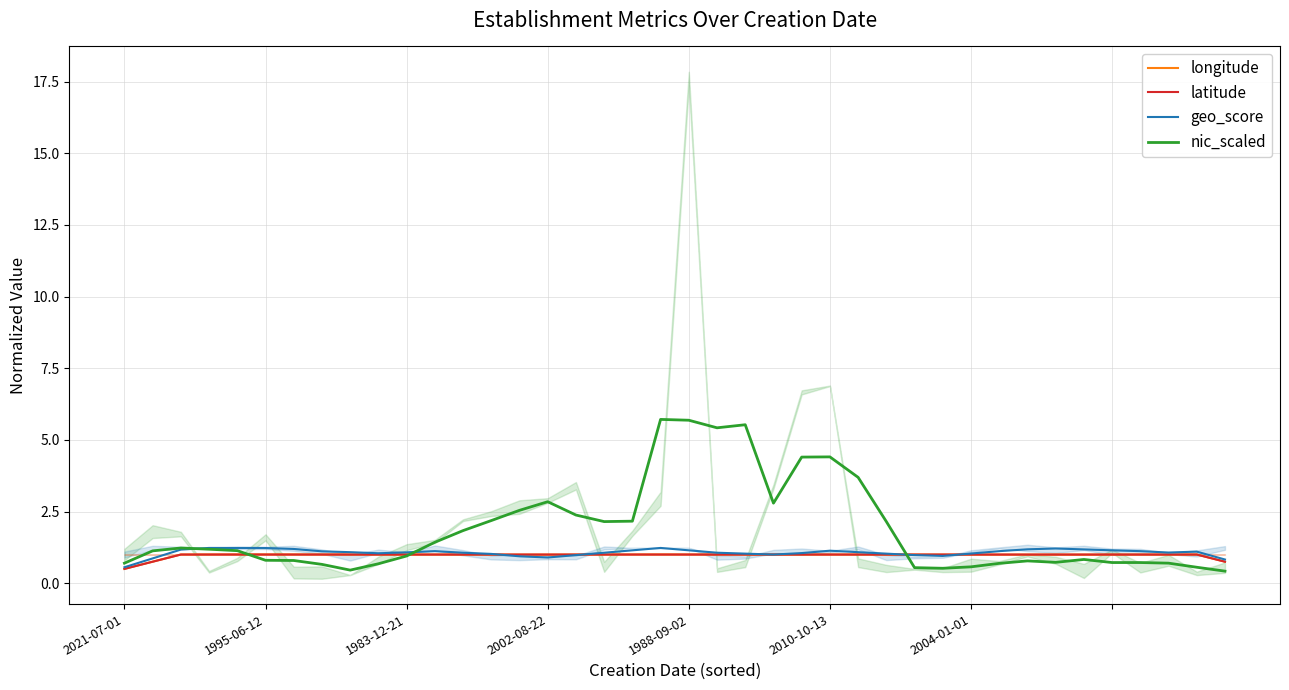

What are all the series names shown in the legend?

longitude, latitude, geo_score, nic_scaled